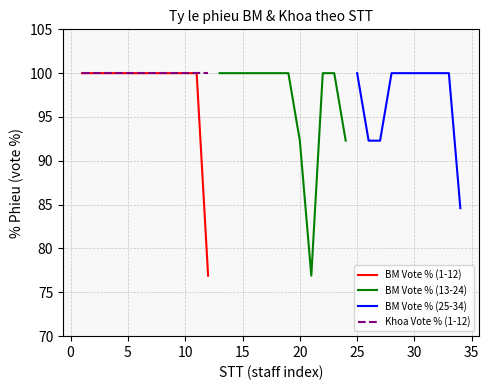

True or false: BM Benh cay and Khoa Nong hoc (76.9%) cross at least once.

False